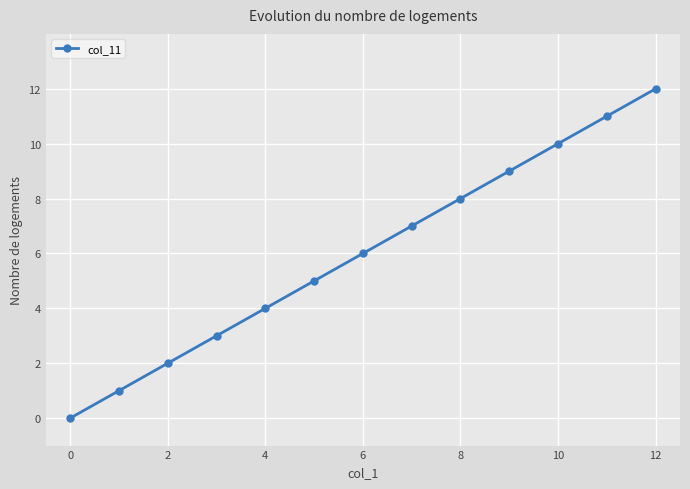

What is the maximum value shown in the chart?

12